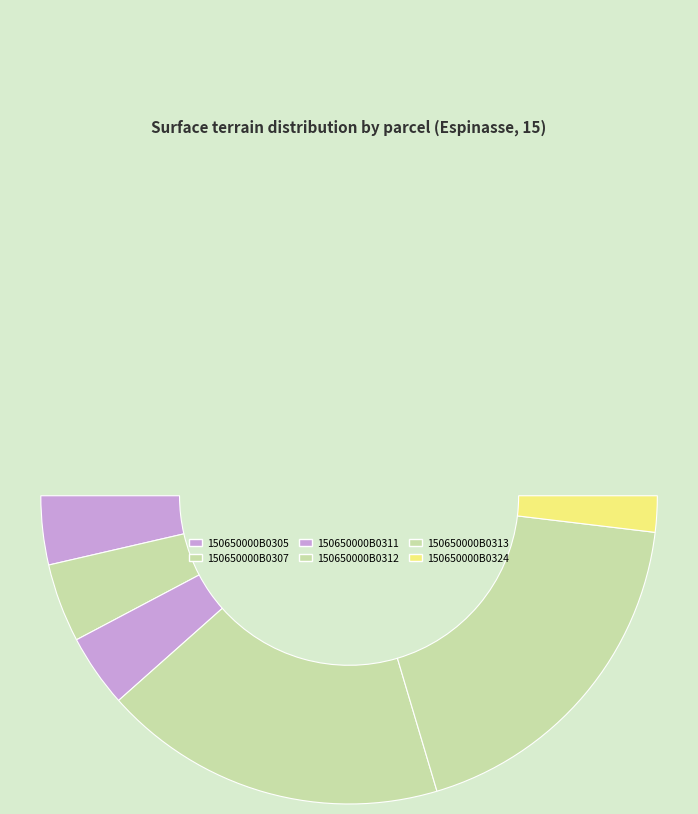

How many segments does this pie chart have?

6